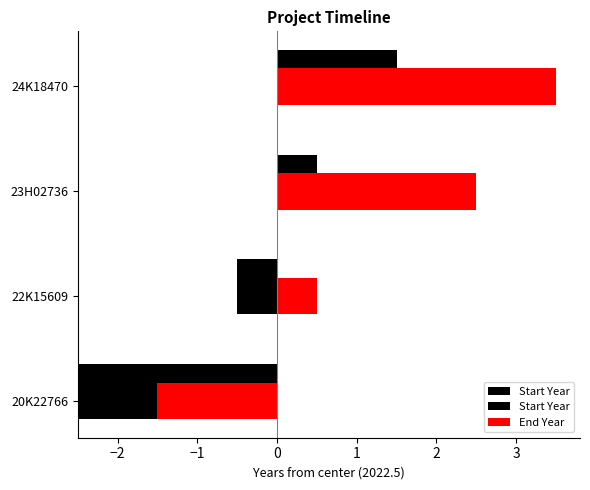

What is the difference between the maximum and minimum values in the End Year series?

5.0